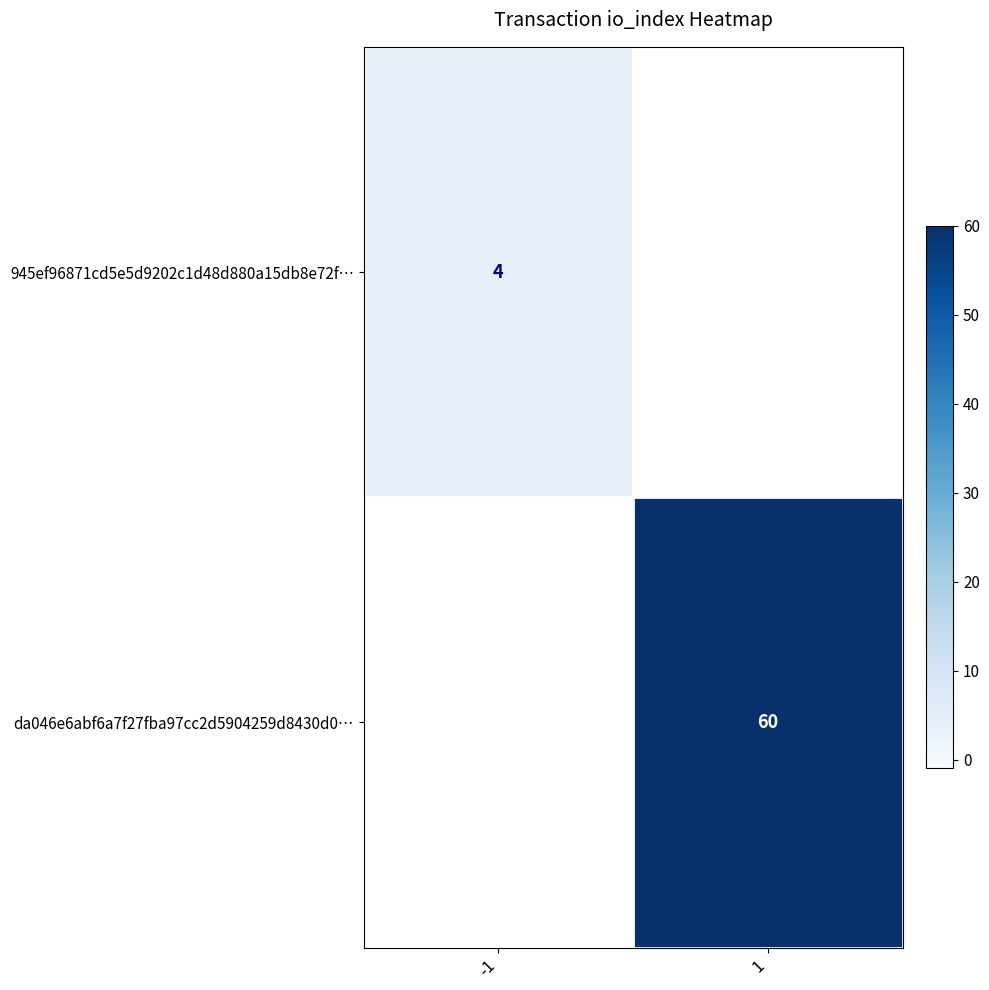

The da046e6abf6a7f27fba97cc2d5904259d8430d0… series shows 60 at 1. True or false?

True